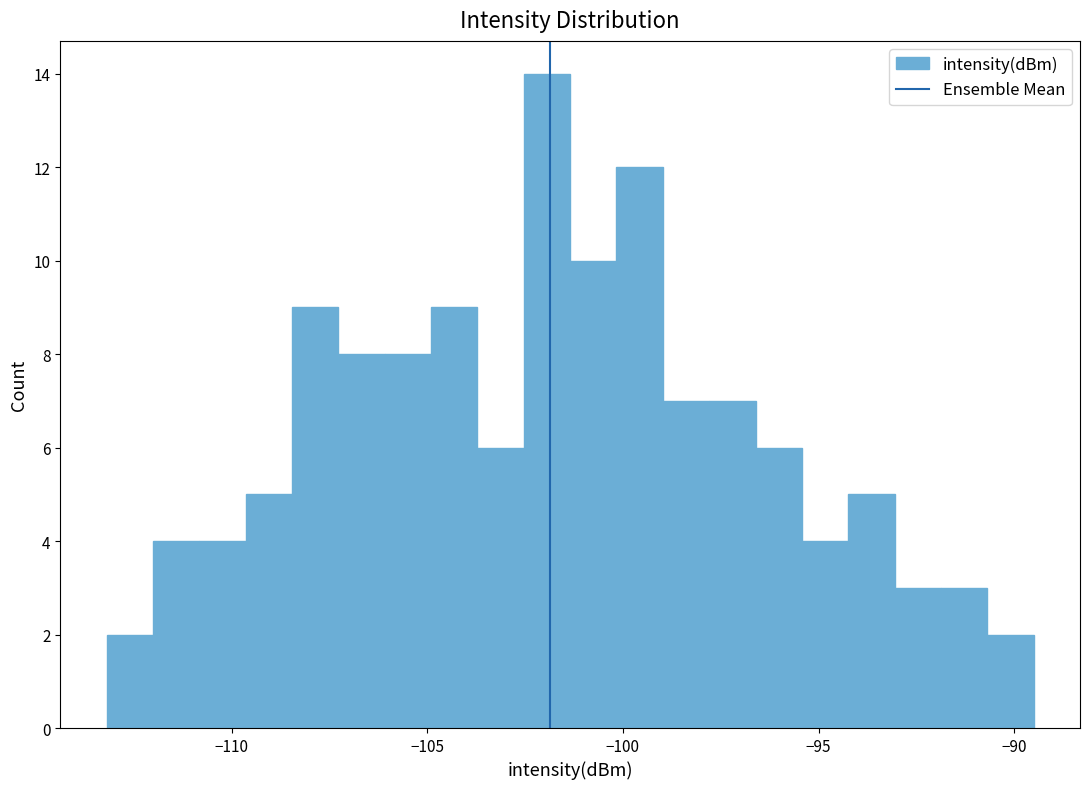

Read against the x-axis, roughly where is the centre of the tallest bar?

-102.0